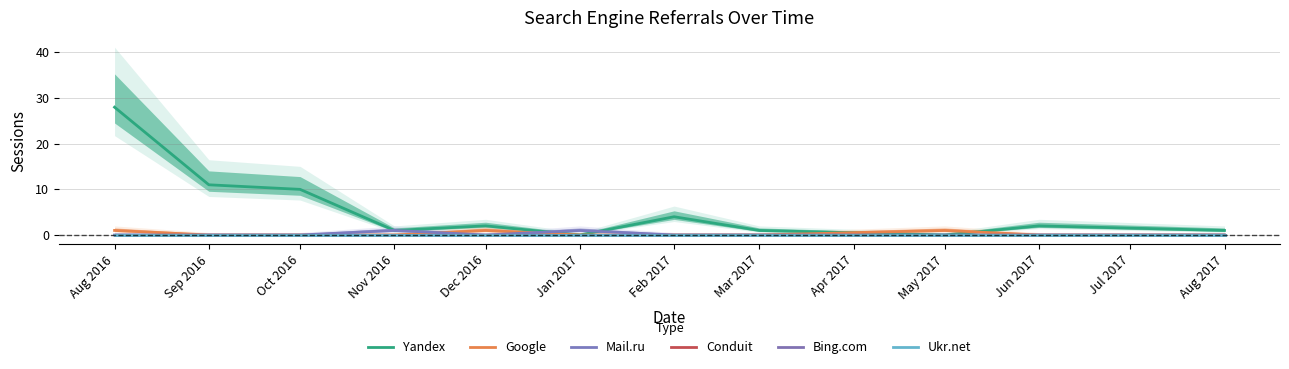

Which category has the lowest value in the Conduit series?

Aug 2016